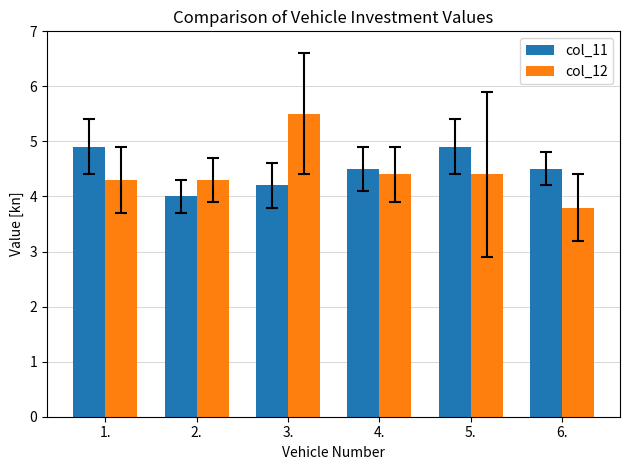

The col_12 series shows 2.1 at 3.. True or false?

False